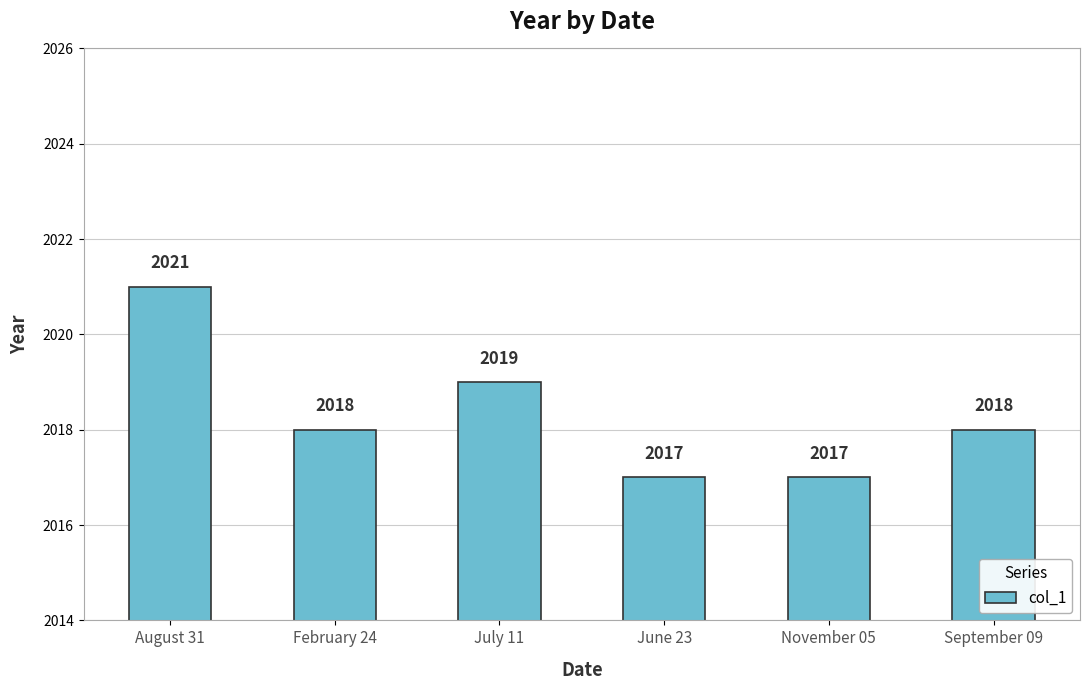

Is it true that the value at August 31 is 2021?

True